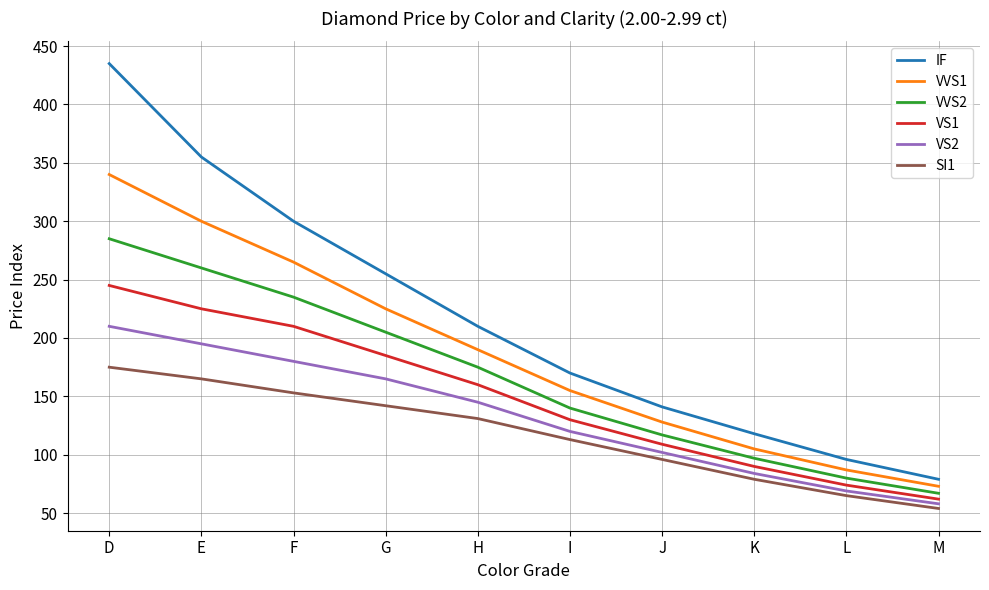

Is it true that VVS2 equals 140 at I?

True